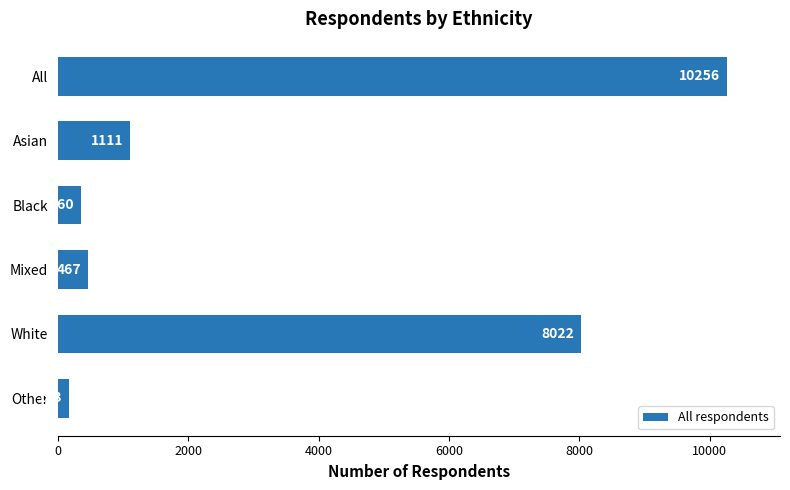

What is the label of the 2nd bar from the bottom?

White